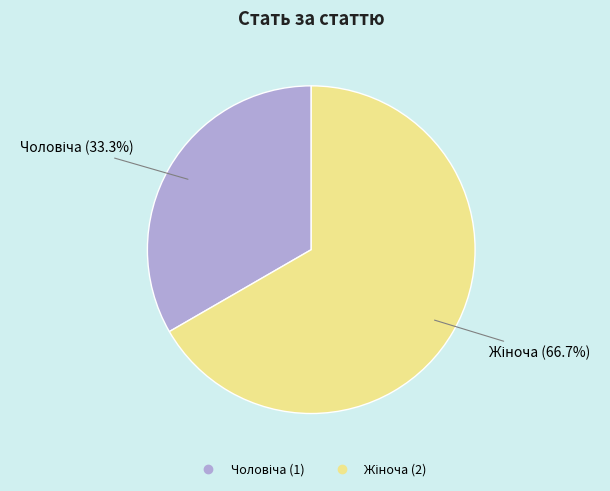

Is there a majority slice in this chart?

Yes